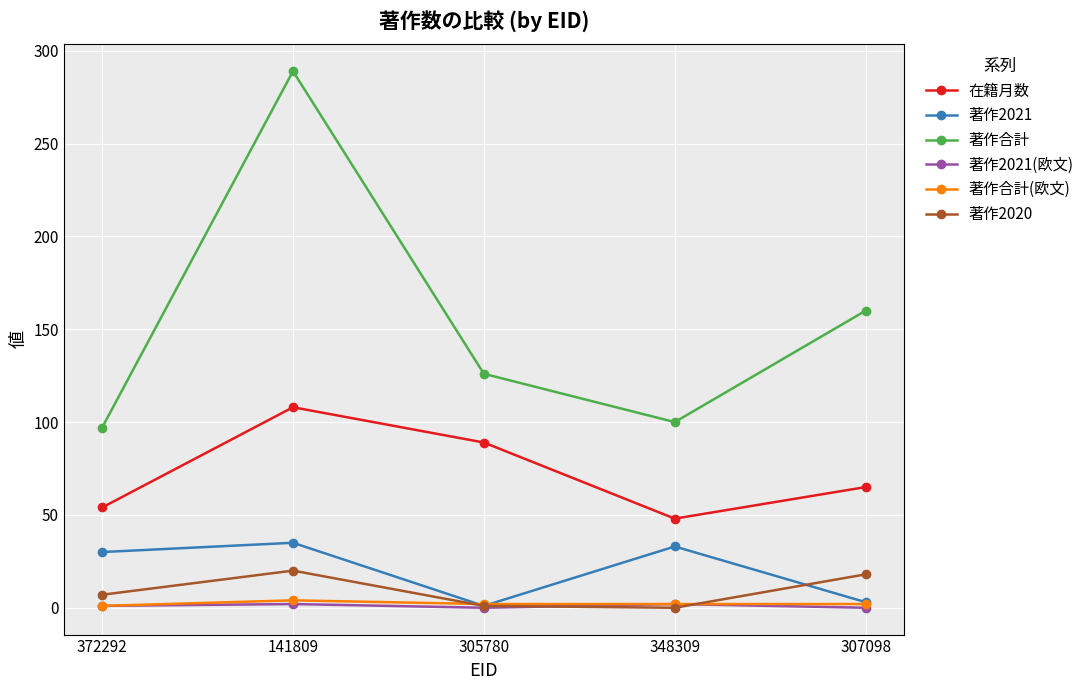

The value of 著作合計 at 372292 is 144. True or false?

False